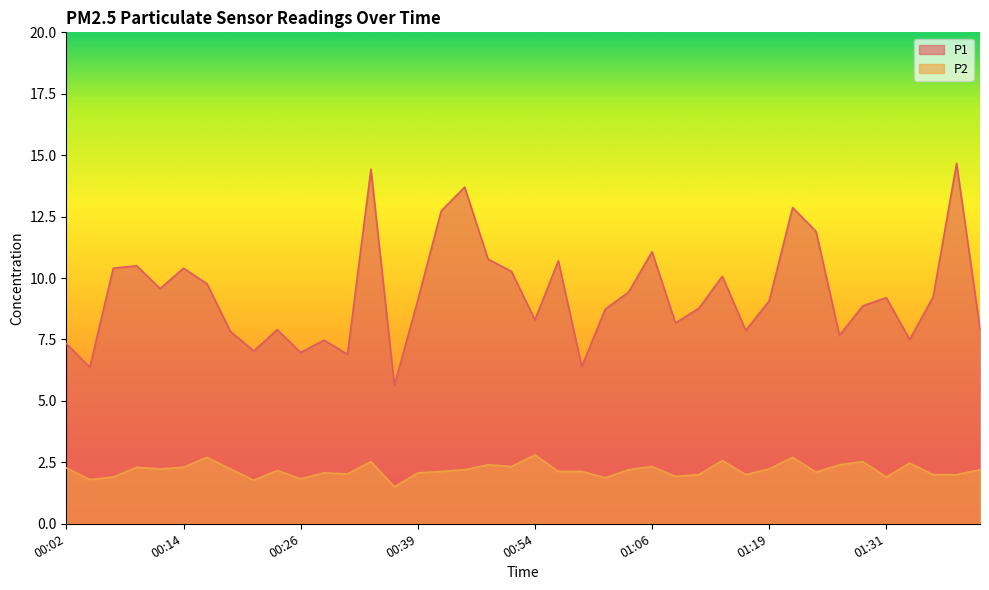

What is the spread (max minus min) of values at 00:19?

5.6